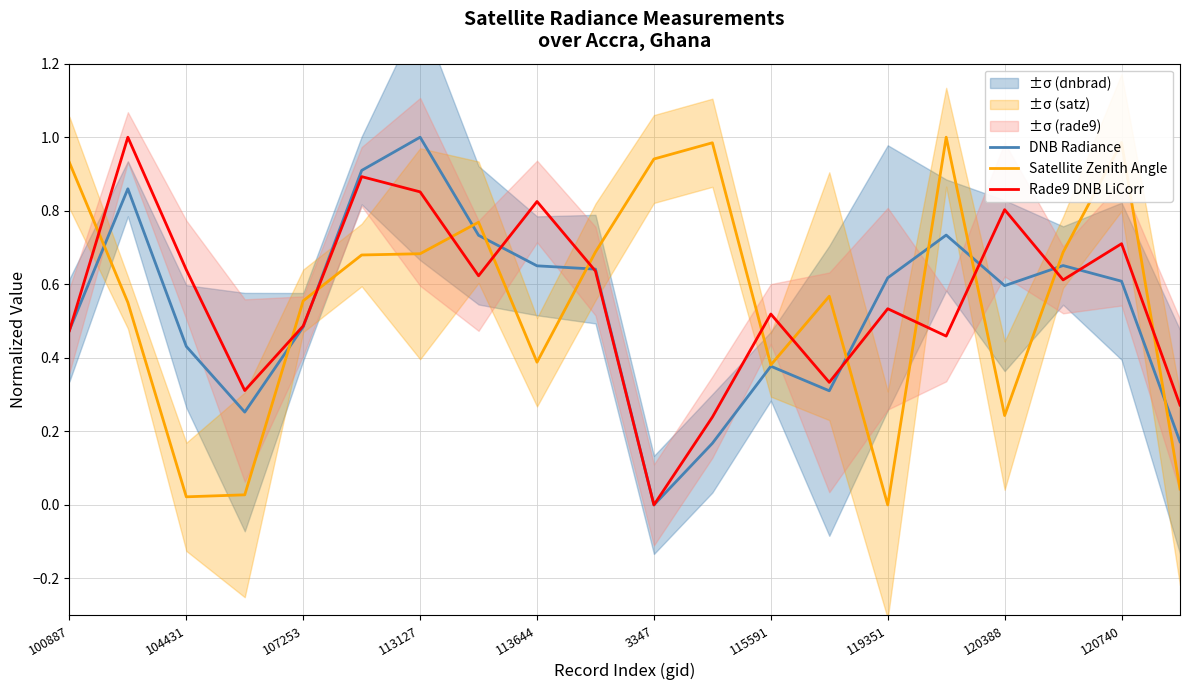

Which series has the largest range (max minus min)?

DNB Radiance